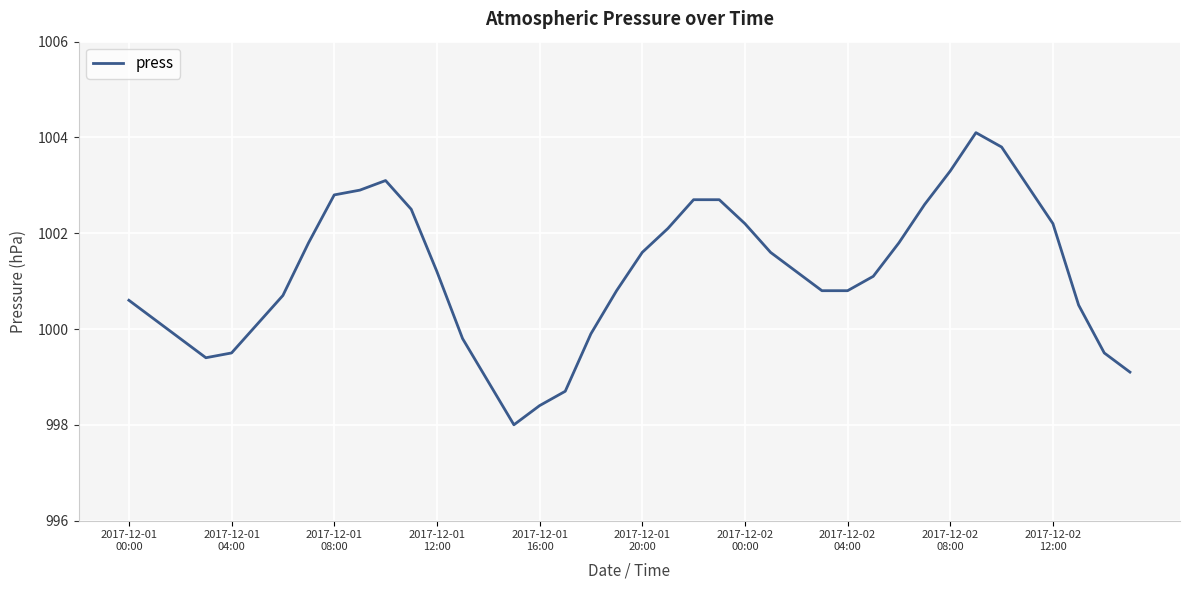

What is the difference between the maximum and minimum values?

6.1